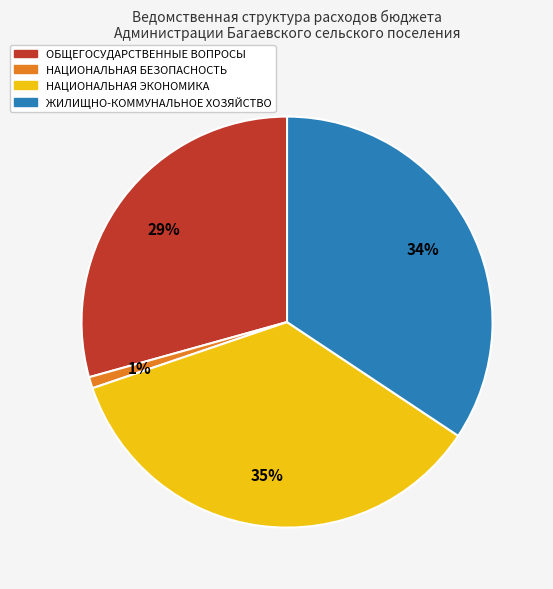

How many segments does this pie chart have?

4